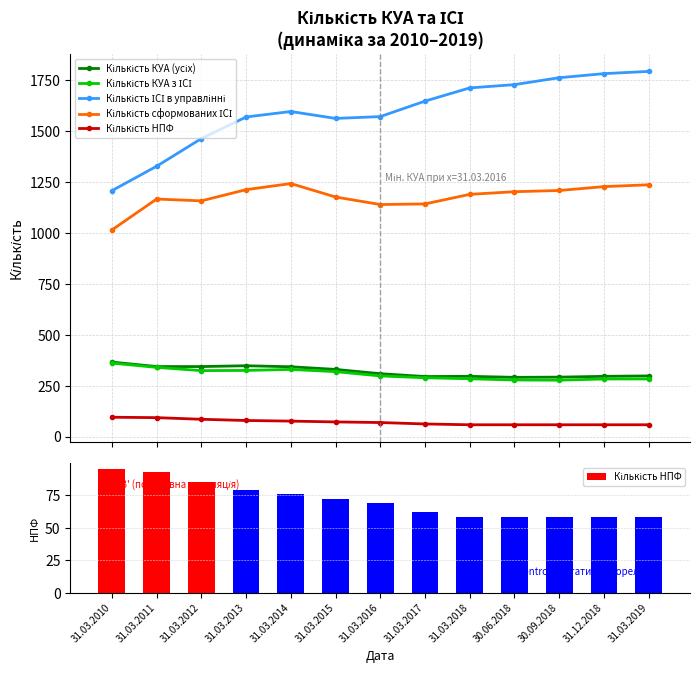

Which category has the lowest value in the Кількість КУА (усіх) series?

30.06.2018